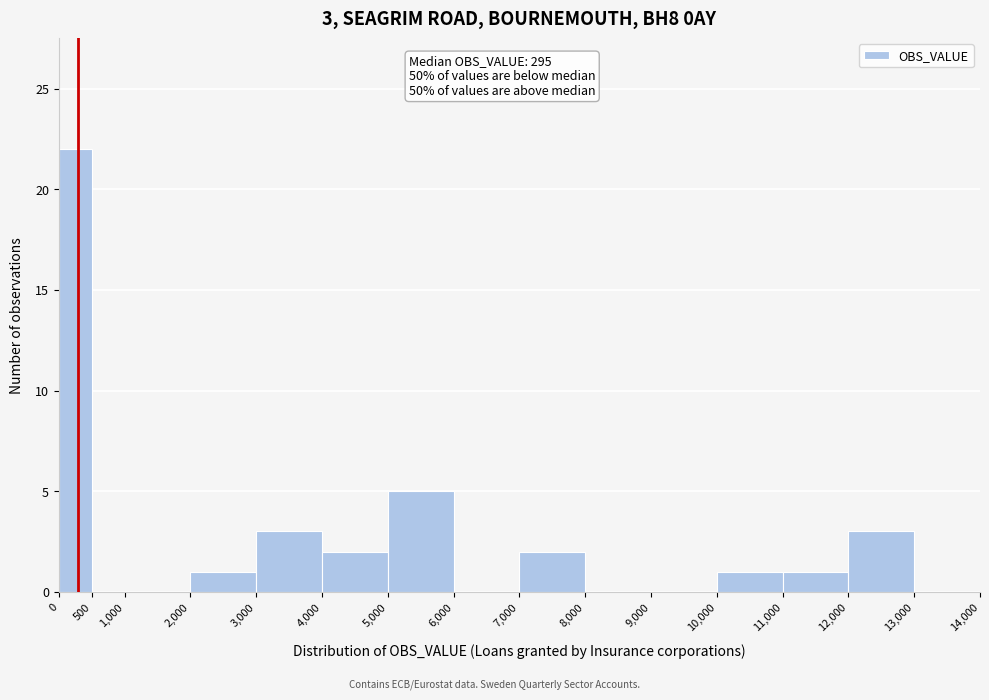

Which range on the x-axis has the tallest bar?

0 to 500